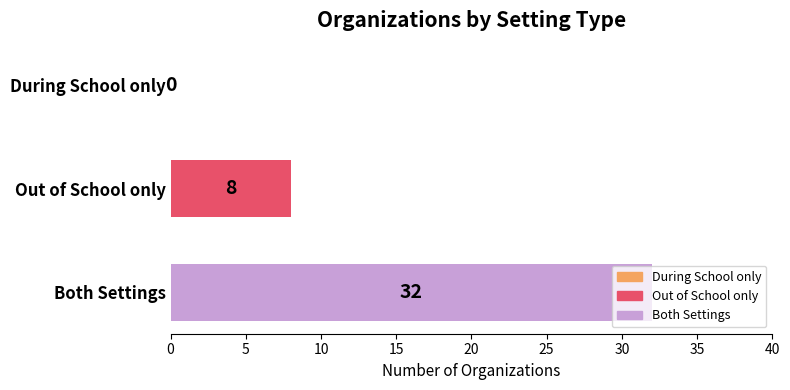

Where is the data nearest to the value 16?

Out of School only